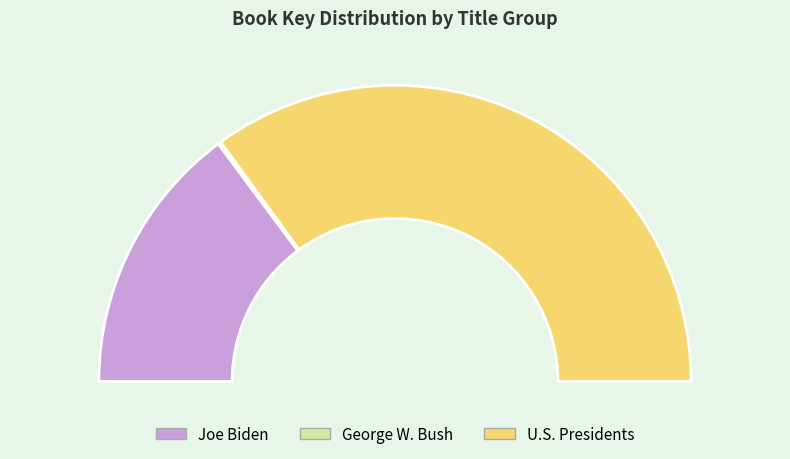

Which slice is the smallest?

George W. Bush